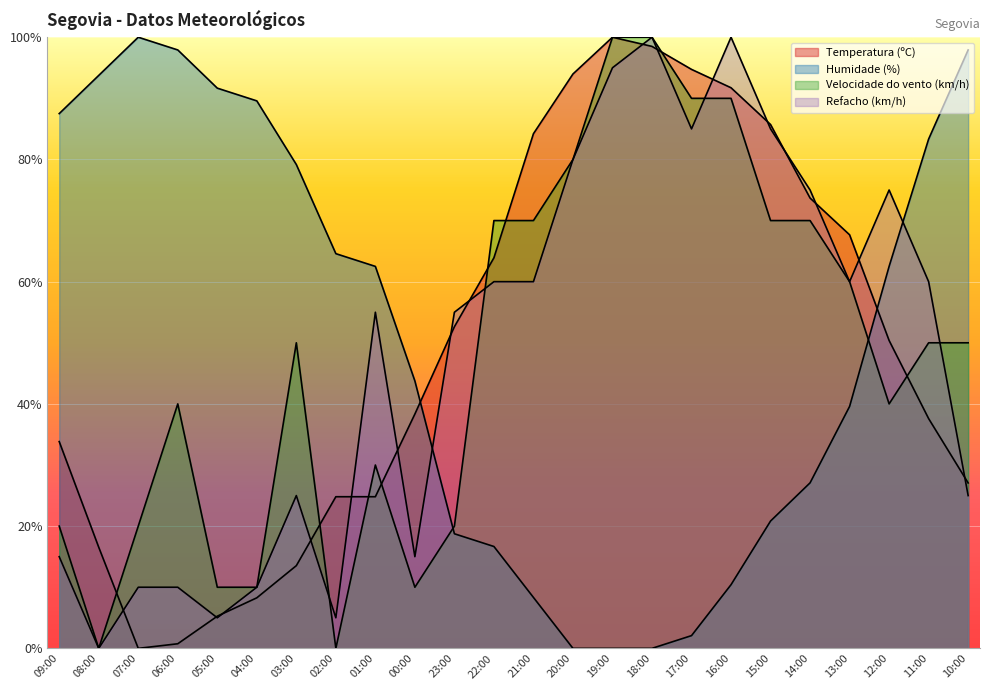

What is the difference between the second highest and second lowest values in the Refacho (km/h) series?

95.0